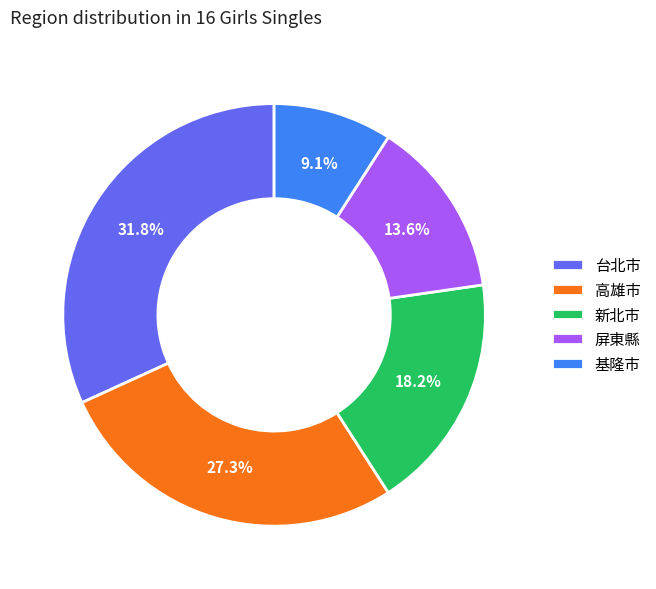

Does 台北市 account for over 50% of the chart?

No